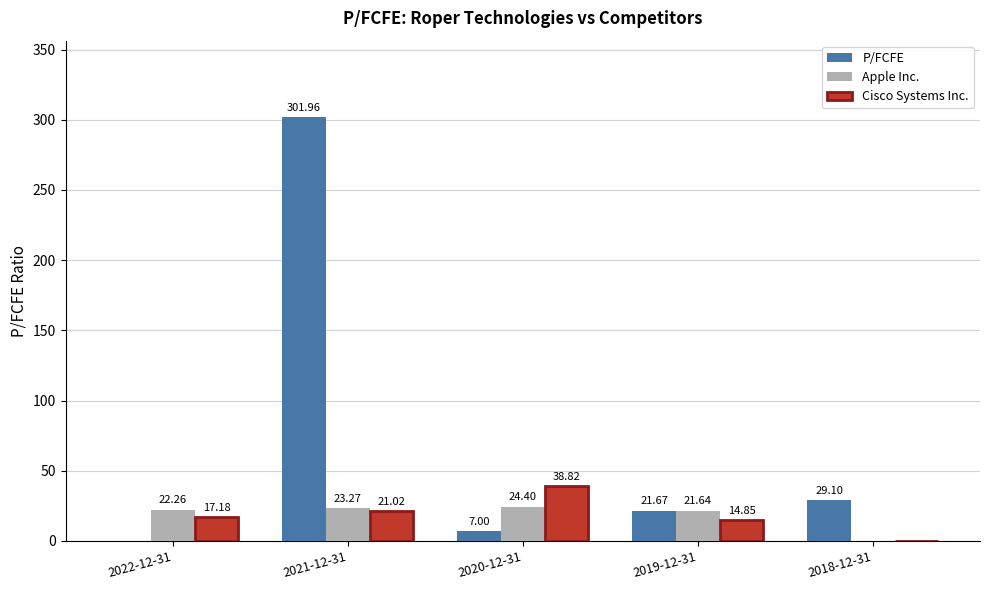

Which series has the largest total across all categories?

P/FCFE